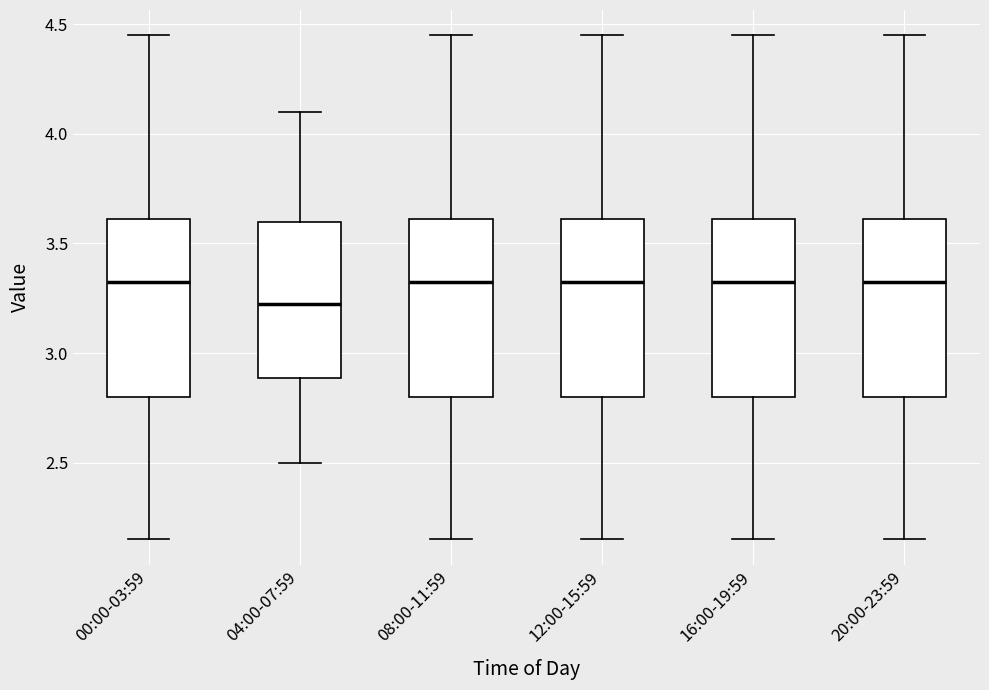

Reading left to right, read every box against the y-axis: the position of its median line, the range the box covers, and the ends of its whiskers. The values are not printed on the chart, so give them approximately, as read against the axis.

00:00-03:59: median 3.35, box 2.80 to 3.60, whiskers 2.15 to 4.45
04:00-07:59: median 3.25, box 2.90 to 3.60, whiskers 2.50 to 4.10
08:00-11:59: median 3.35, box 2.80 to 3.60, whiskers 2.15 to 4.45
12:00-15:59: median 3.35, box 2.80 to 3.60, whiskers 2.15 to 4.45
16:00-19:59: median 3.35, box 2.80 to 3.60, whiskers 2.15 to 4.45
20:00-23:59: median 3.35, box 2.80 to 3.60, whiskers 2.15 to 4.45